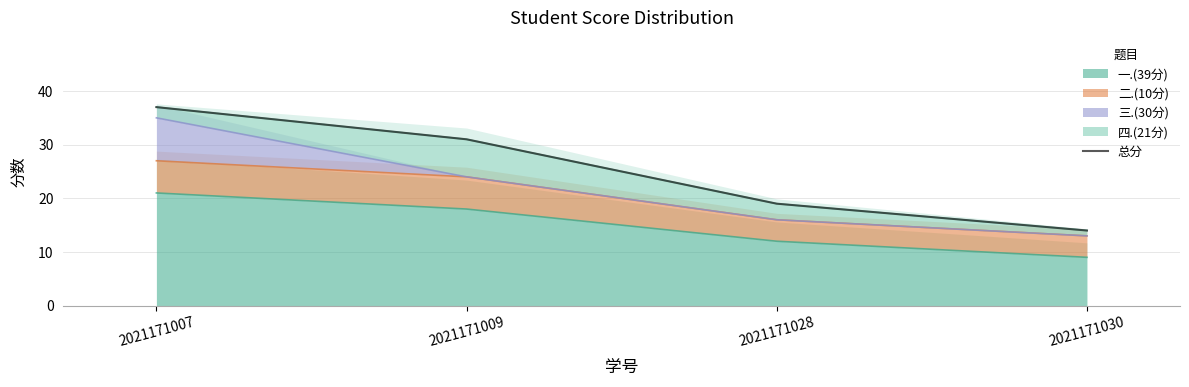

How many values exceed 31?

1